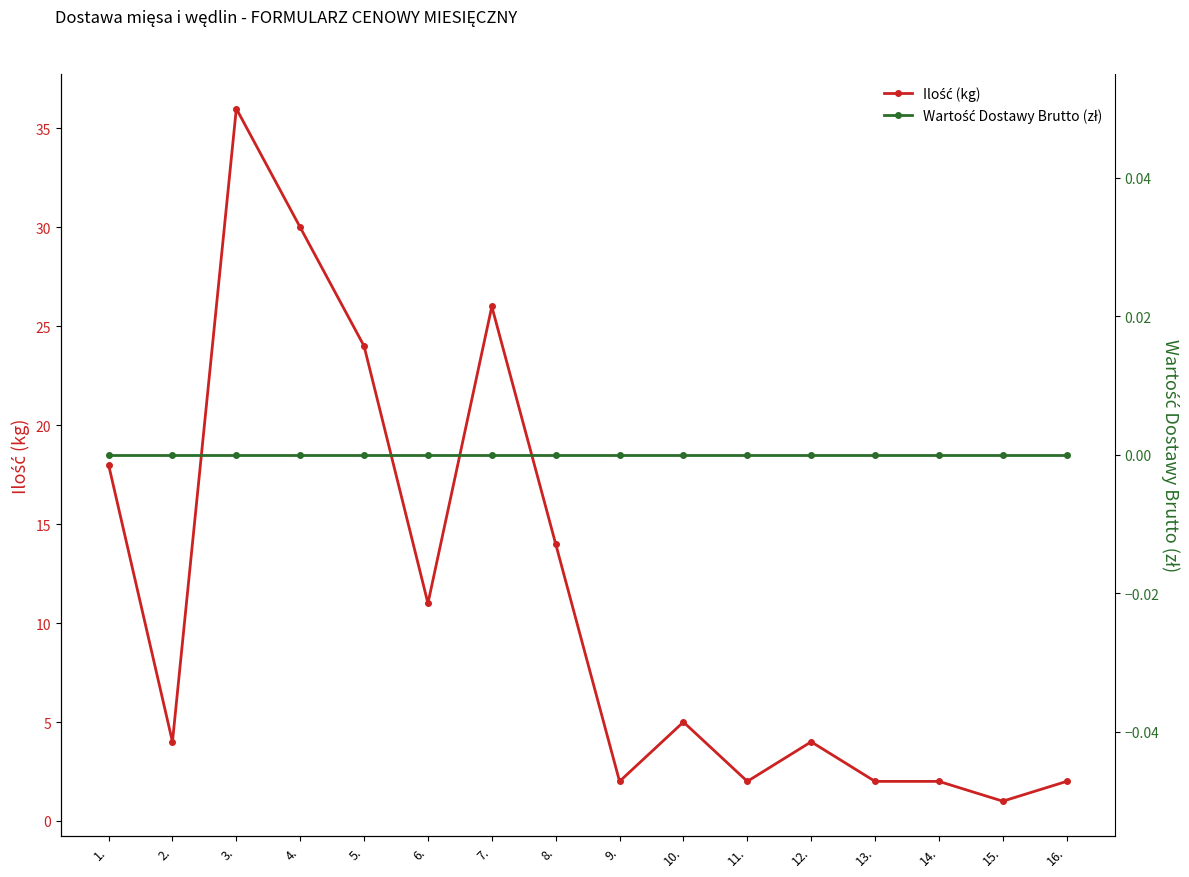

Which series has the largest total across all categories?

Ilość (kg)